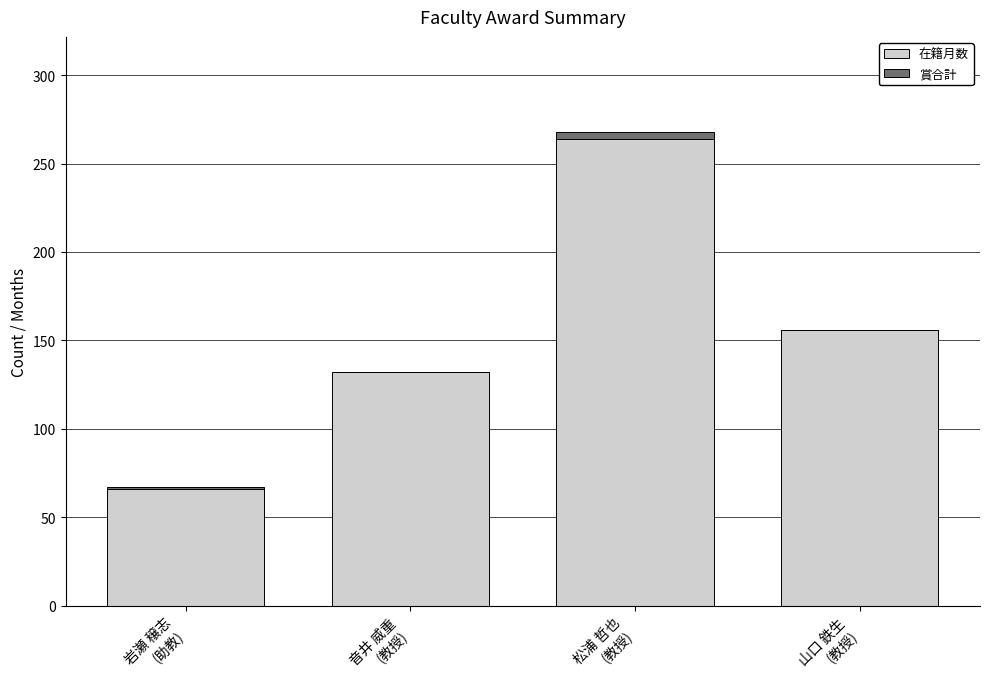

At which category is the sum across all series the highest?

松浦 哲也
(教授)